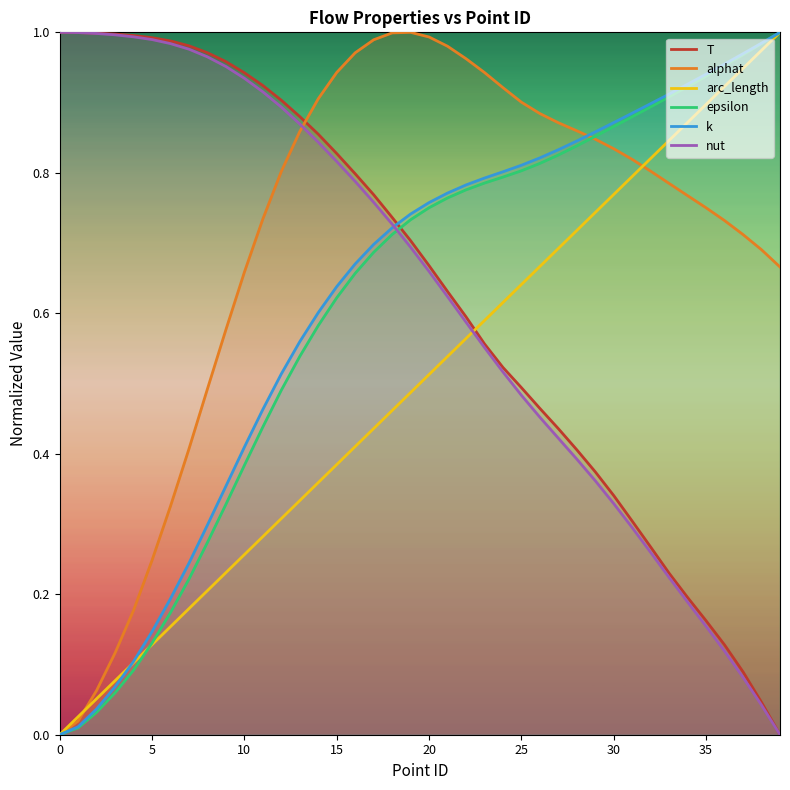

What is the average value of the nut series?

0.6